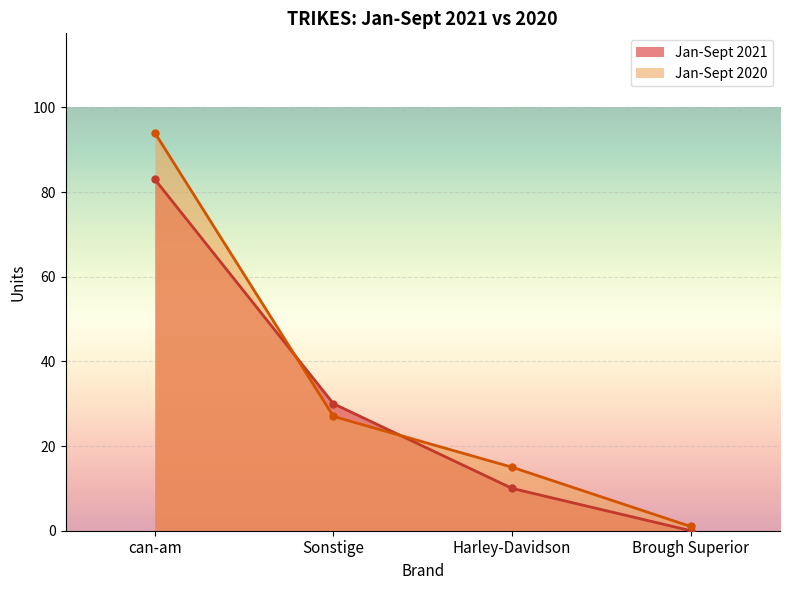

How many lines are shown in the chart?

2